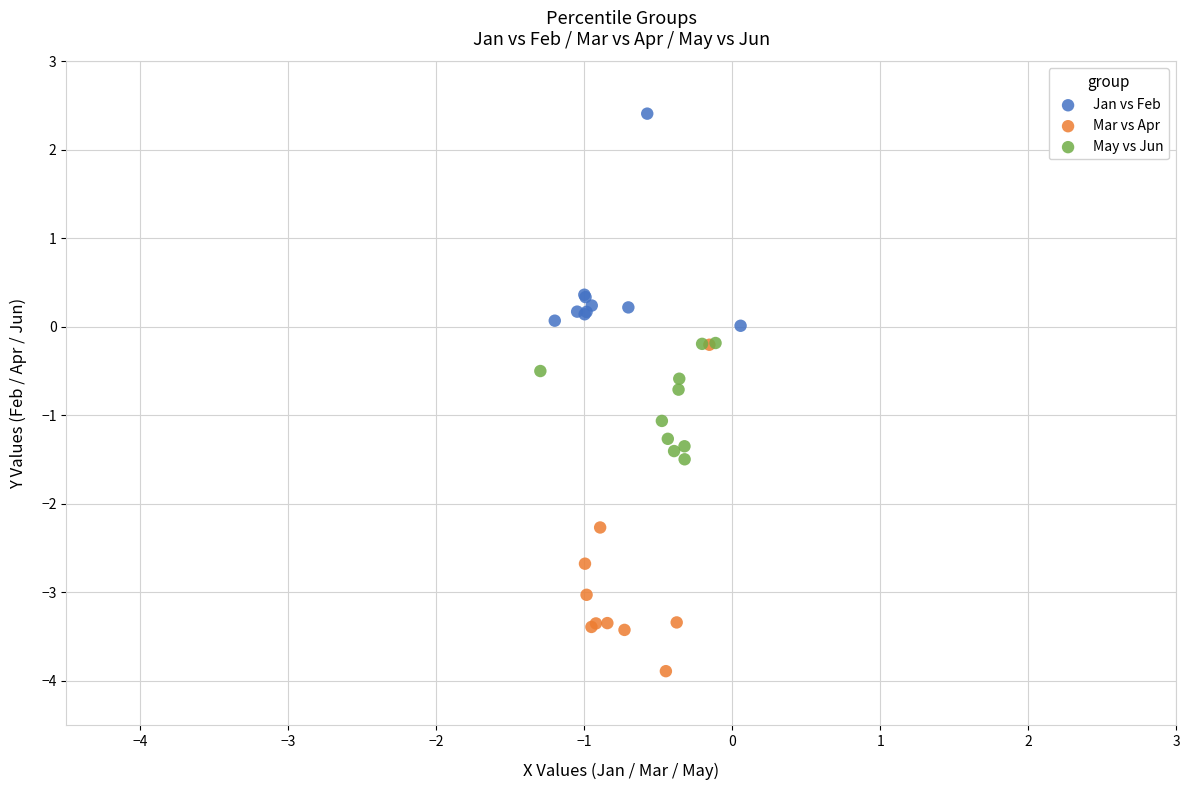

What are all the series names shown in the legend?

Jan vs Feb, Mar vs Apr, May vs Jun